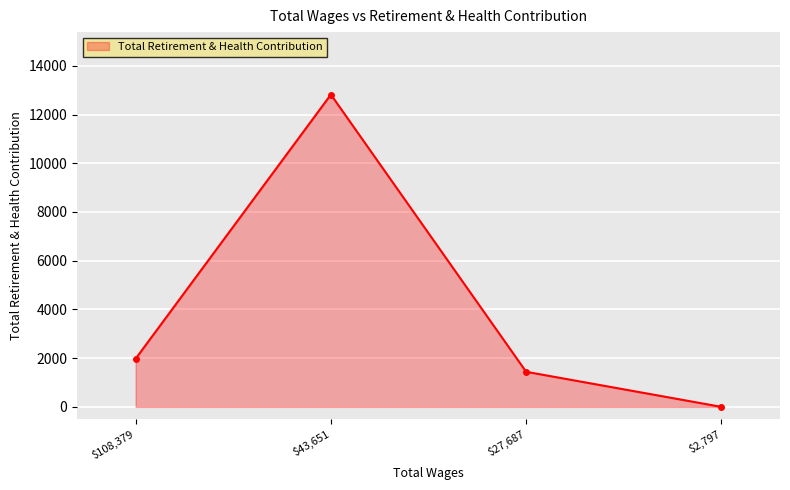

Is it true that the value at $2,797 is -6774?

False